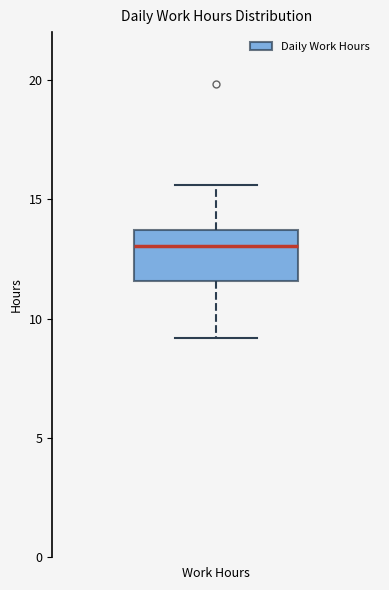

Where does the lower whisker of the box for Work Hours end on the y-axis? The values are not printed on the chart, so give them approximately, as read against the axis.

9.0